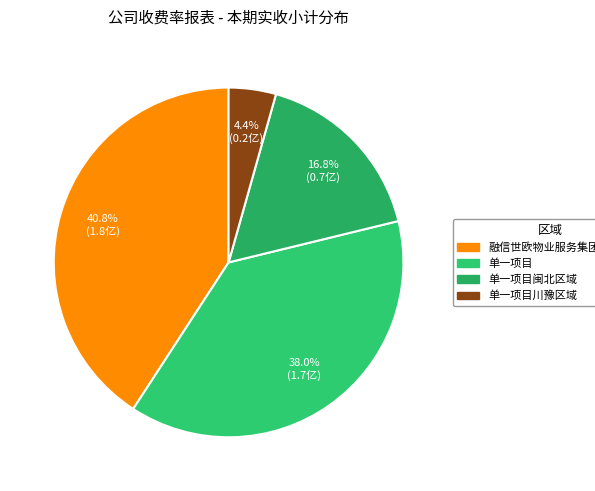

Approximately how many times larger is the value at 融信世欧物业服务集团有限公司 compared to 单一项目川豫区域?

9.3